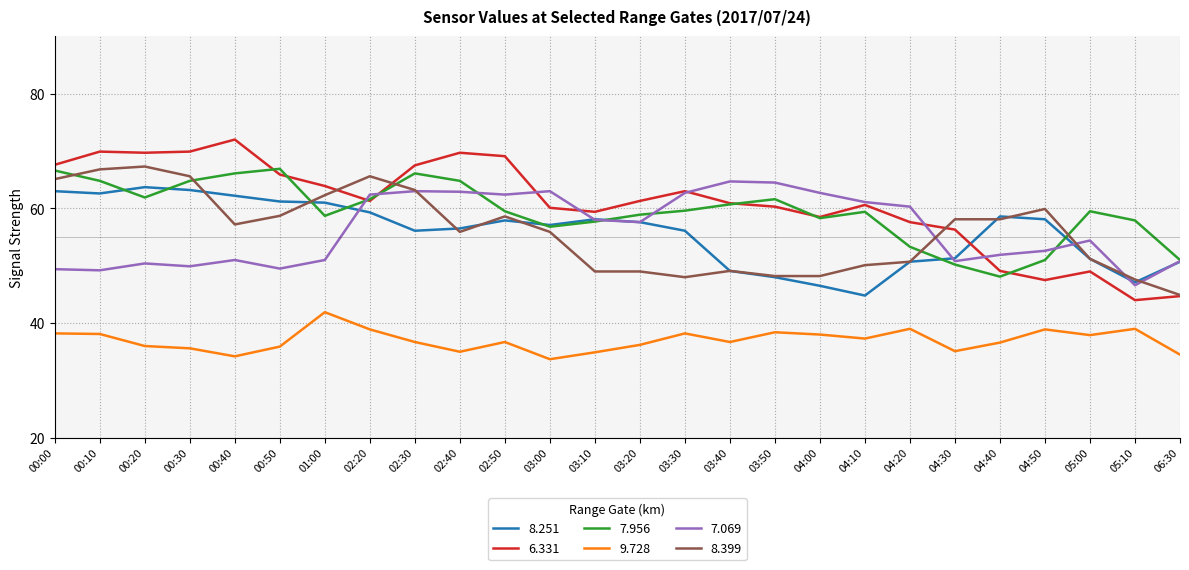

Is the value of 9.728 at 04:50 greater than the value of 6.331 at 04:20?

No